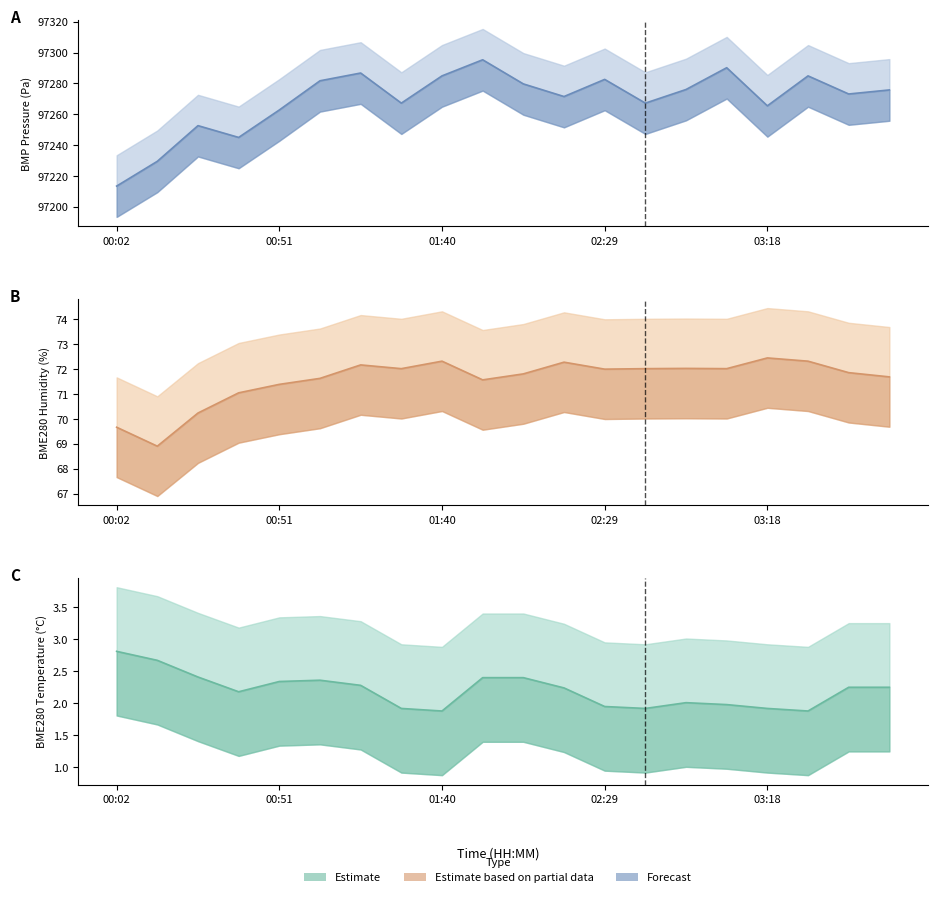

What is the sum of all BME280_pressure values?

1945384.6